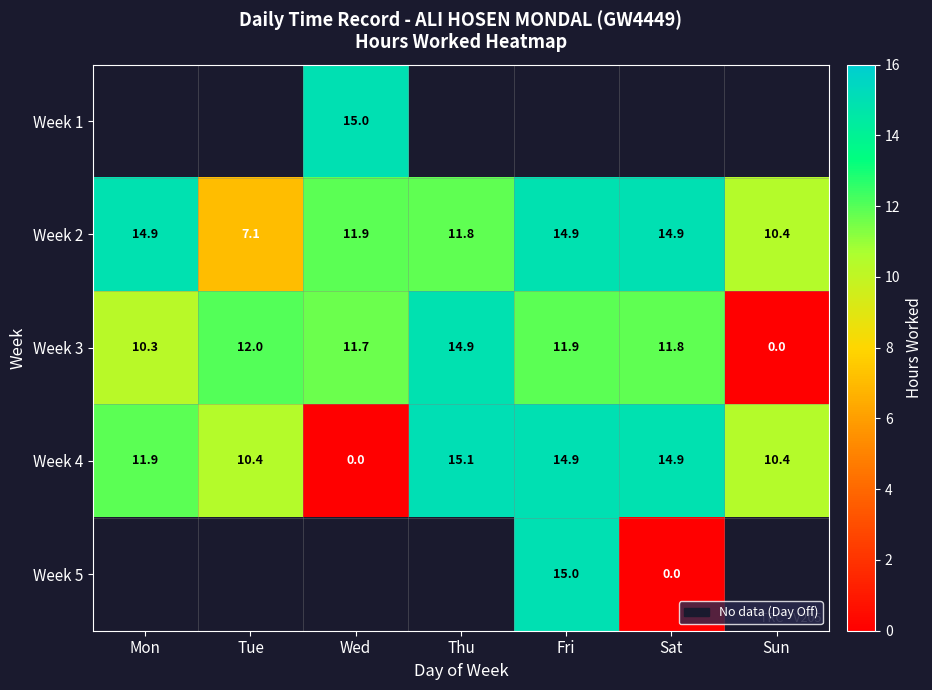

How many data points in Week 4 are above 11?

4